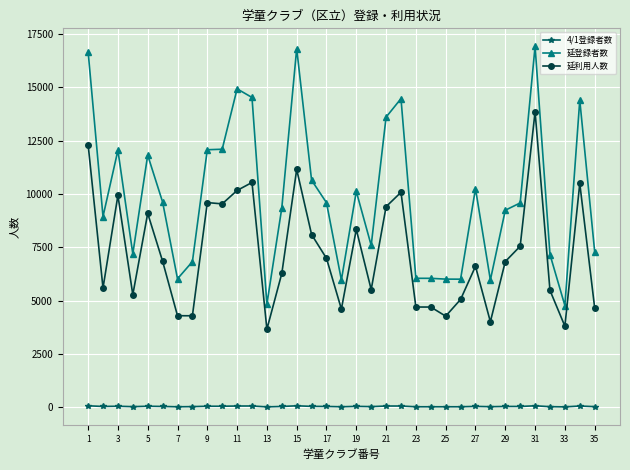

Which series has the largest total across all categories?

延登録者数